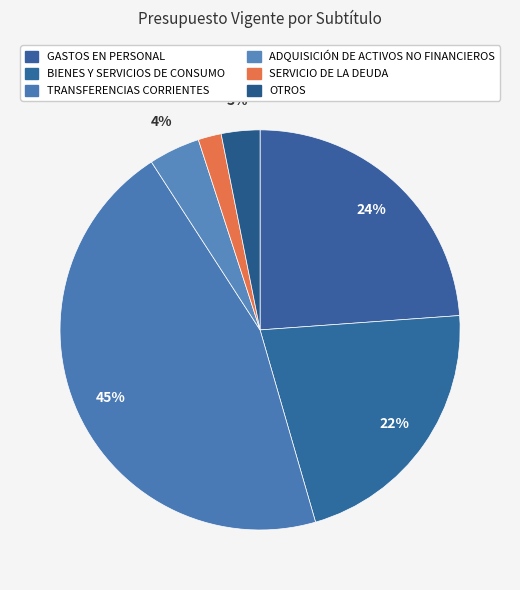

How many slices are in this pie chart?

6